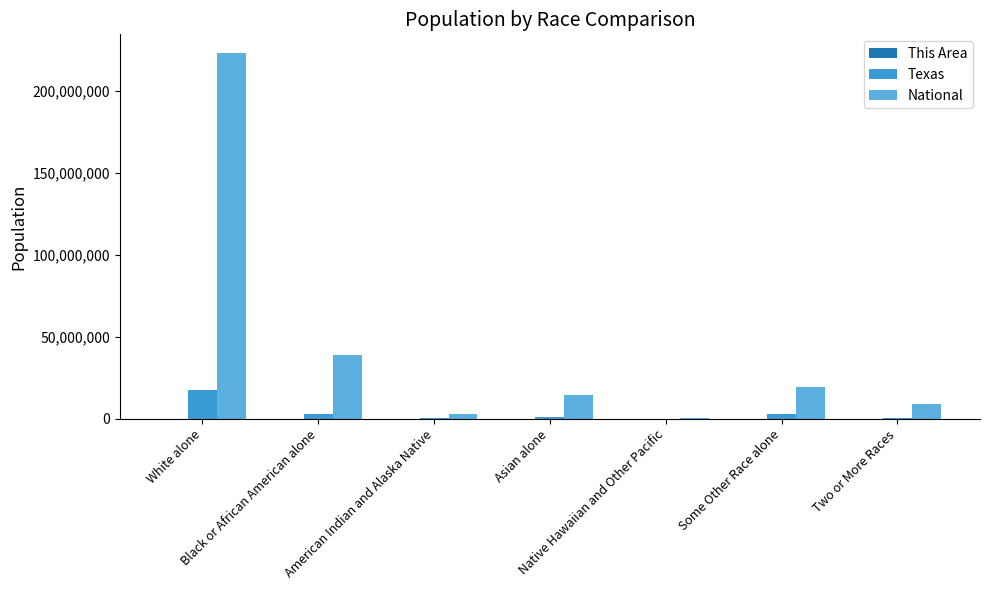

At which label does National reach its minimum?

Native Hawaiian and Other Pacific